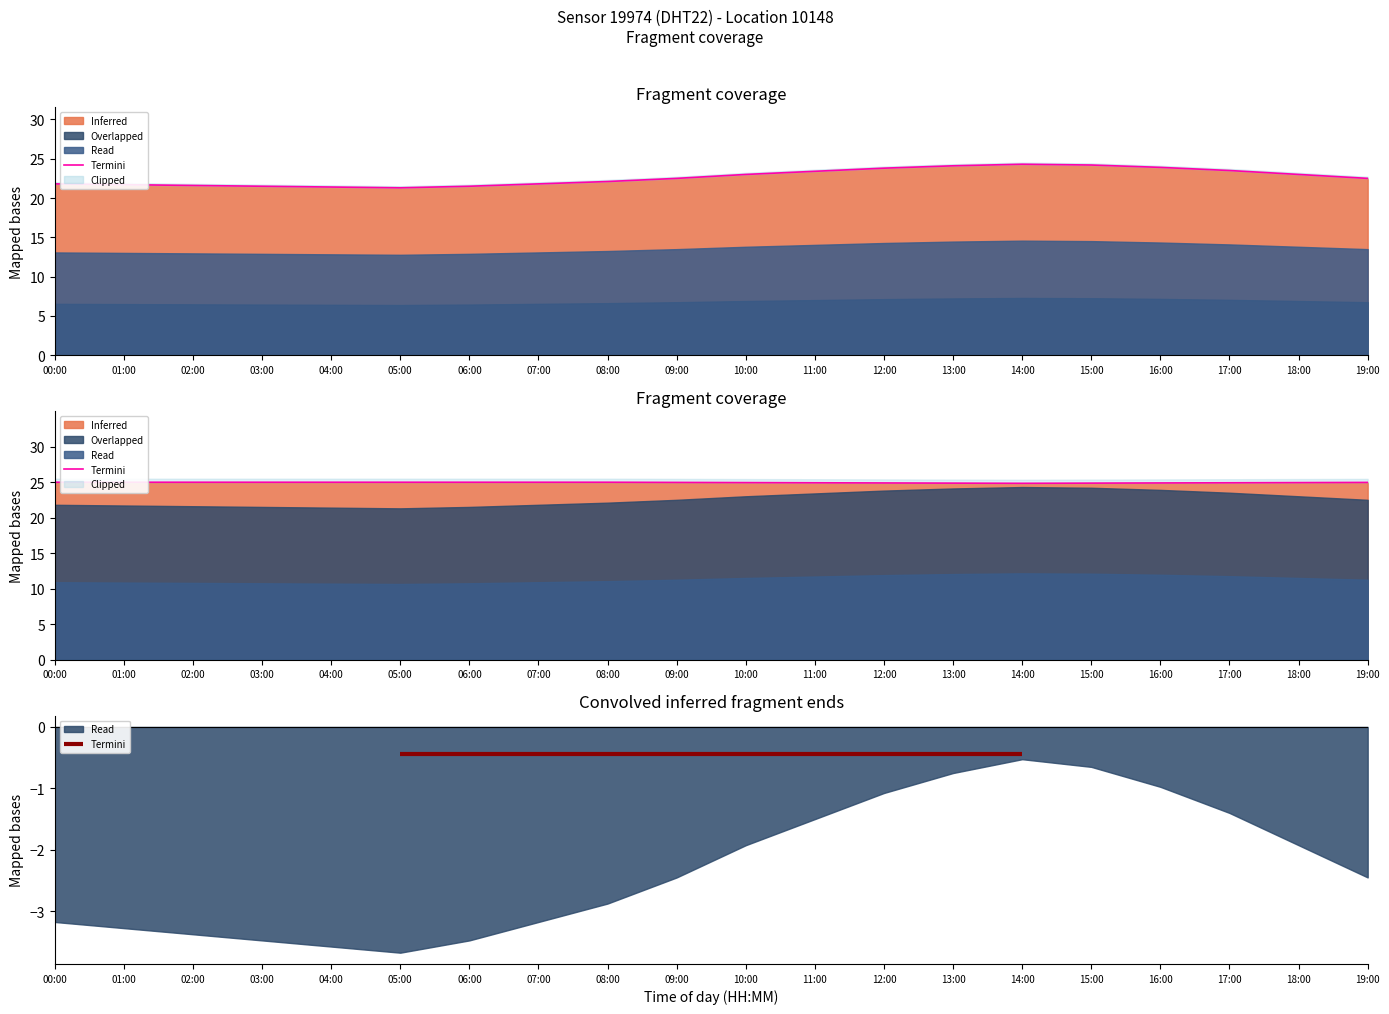

Between 09:00 and 08:00, which is larger?

08:00